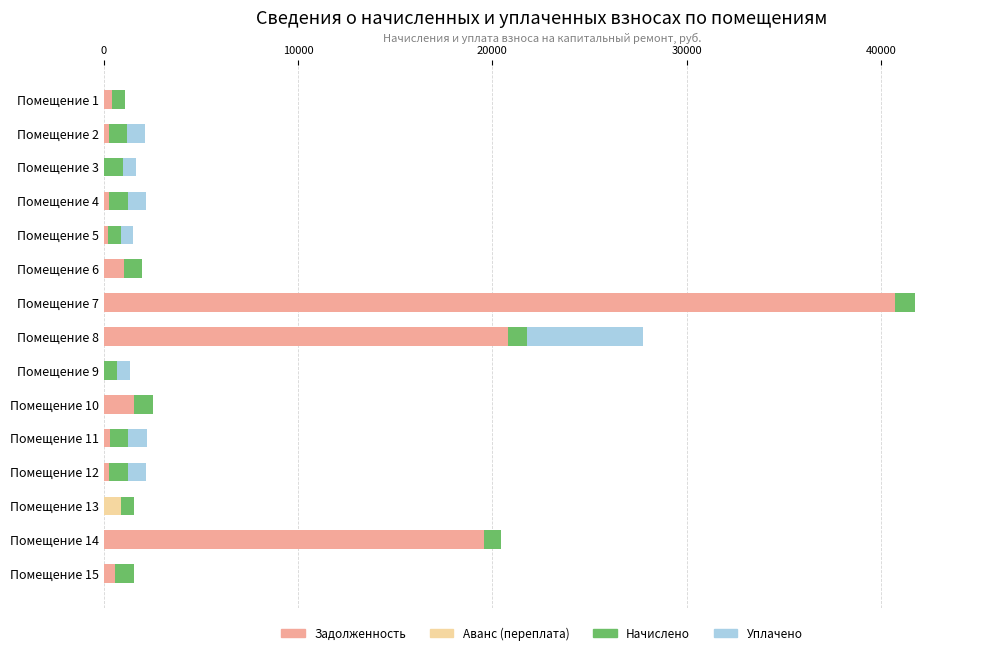

At which category is the sum across all series the highest?

Помещение 7